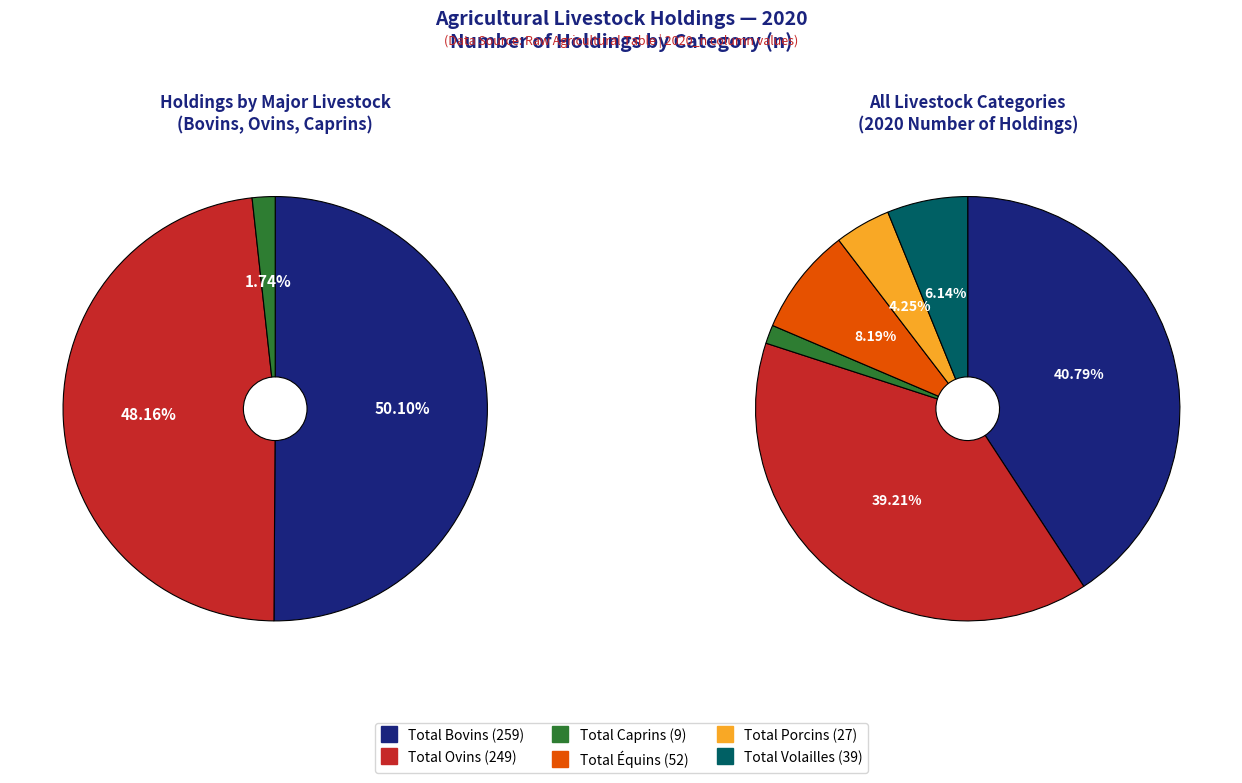

How many slices are in this pie chart?

6